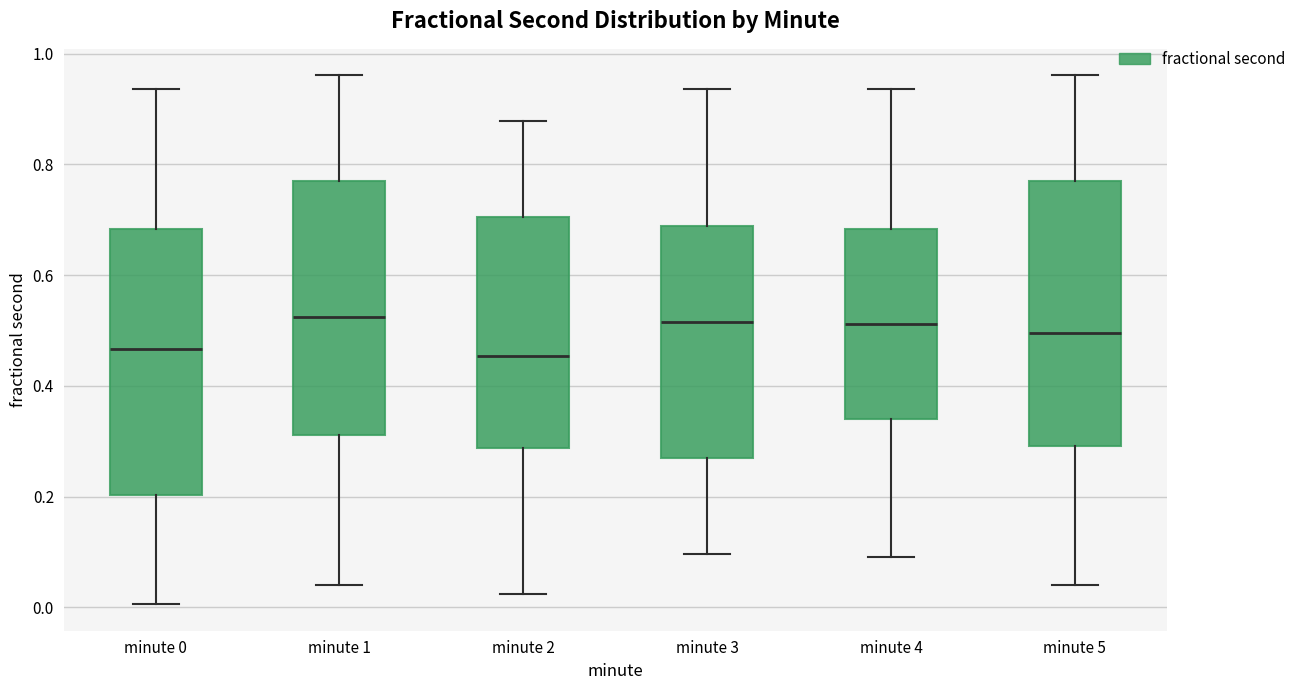

Reading left to right, read every box against the y-axis: the position of its median line, the range the box covers, and the ends of its whiskers. The values are not printed on the chart, so give them approximately, as read against the axis.

minute 0: median 0.46, box 0.20 to 0.68, whiskers 0.00 to 0.94
minute 1: median 0.52, box 0.32 to 0.76, whiskers 0.04 to 0.96
minute 2: median 0.46, box 0.28 to 0.70, whiskers 0.02 to 0.88
minute 3: median 0.52, box 0.26 to 0.68, whiskers 0.10 to 0.94
minute 4: median 0.52, box 0.34 to 0.68, whiskers 0.10 to 0.94
minute 5: median 0.50, box 0.30 to 0.76, whiskers 0.04 to 0.96